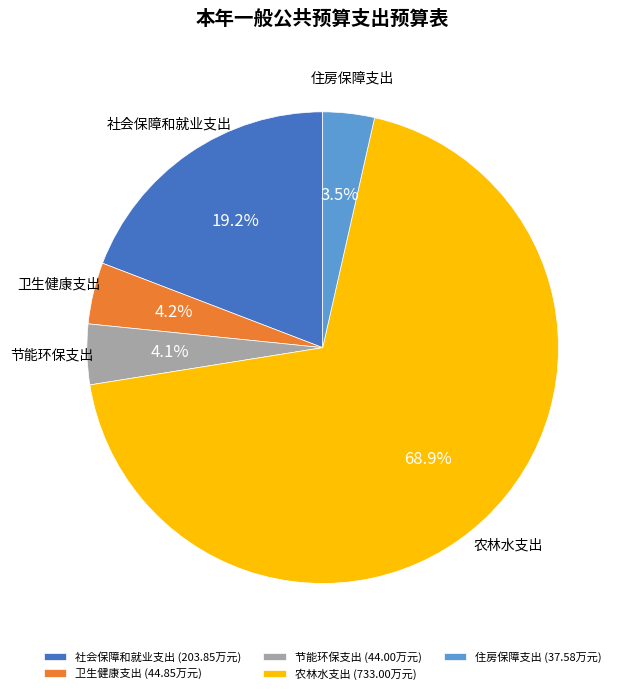

To the nearest percent, what percentage of the pie is 社会保障和就业支出?

19%